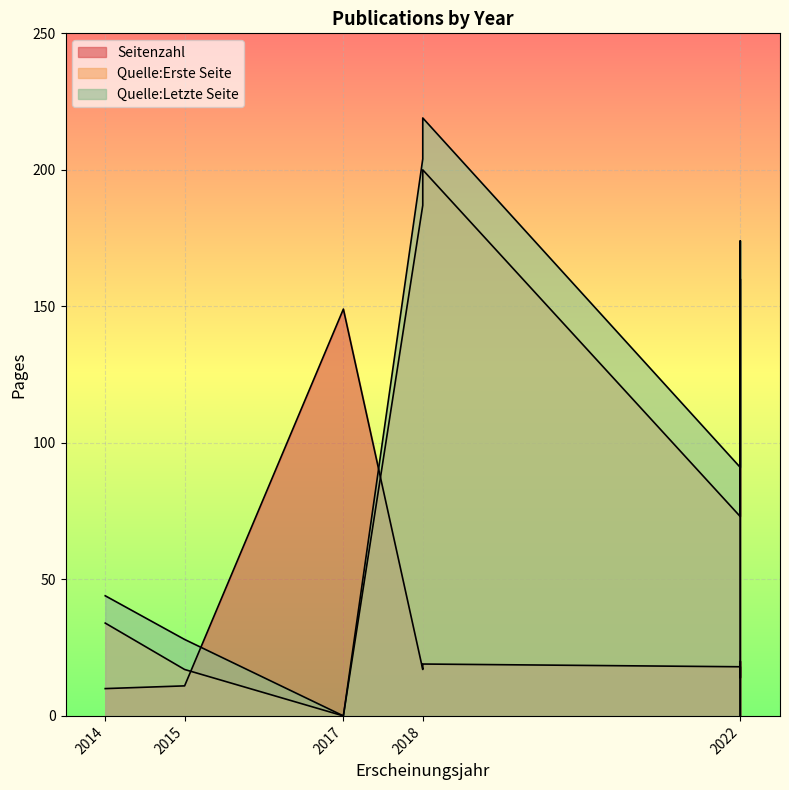

Where is the first local maximum for Seitenzahl?

2017